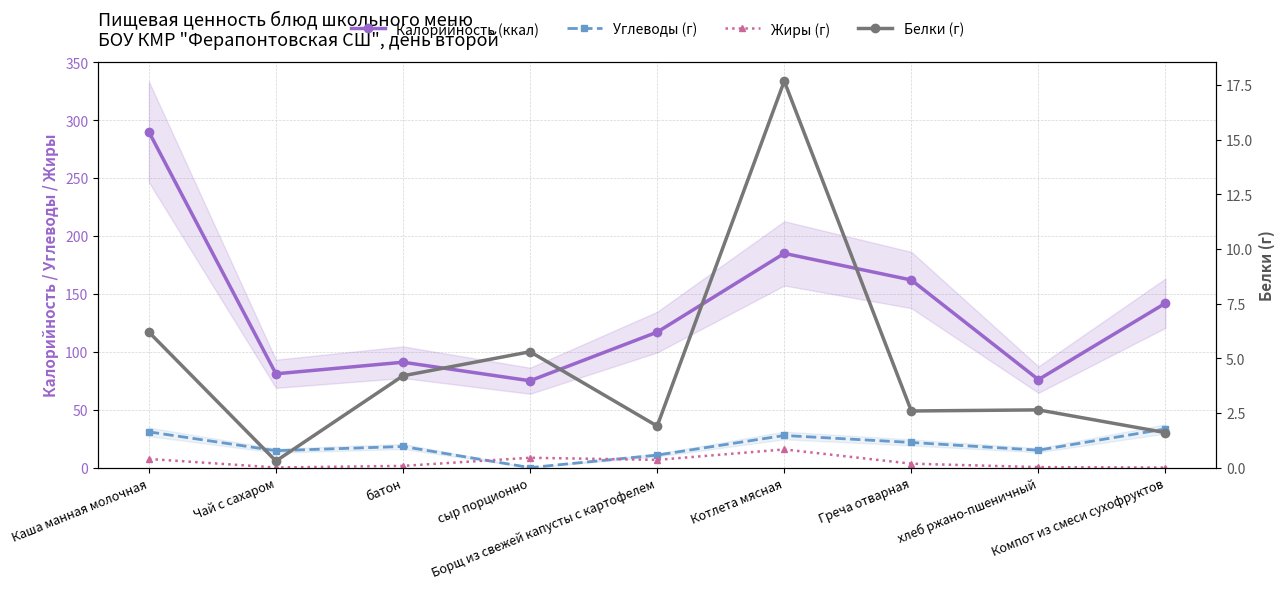

What is the value of the Калорийность (ккал) point at the 4th from the left?

75.0